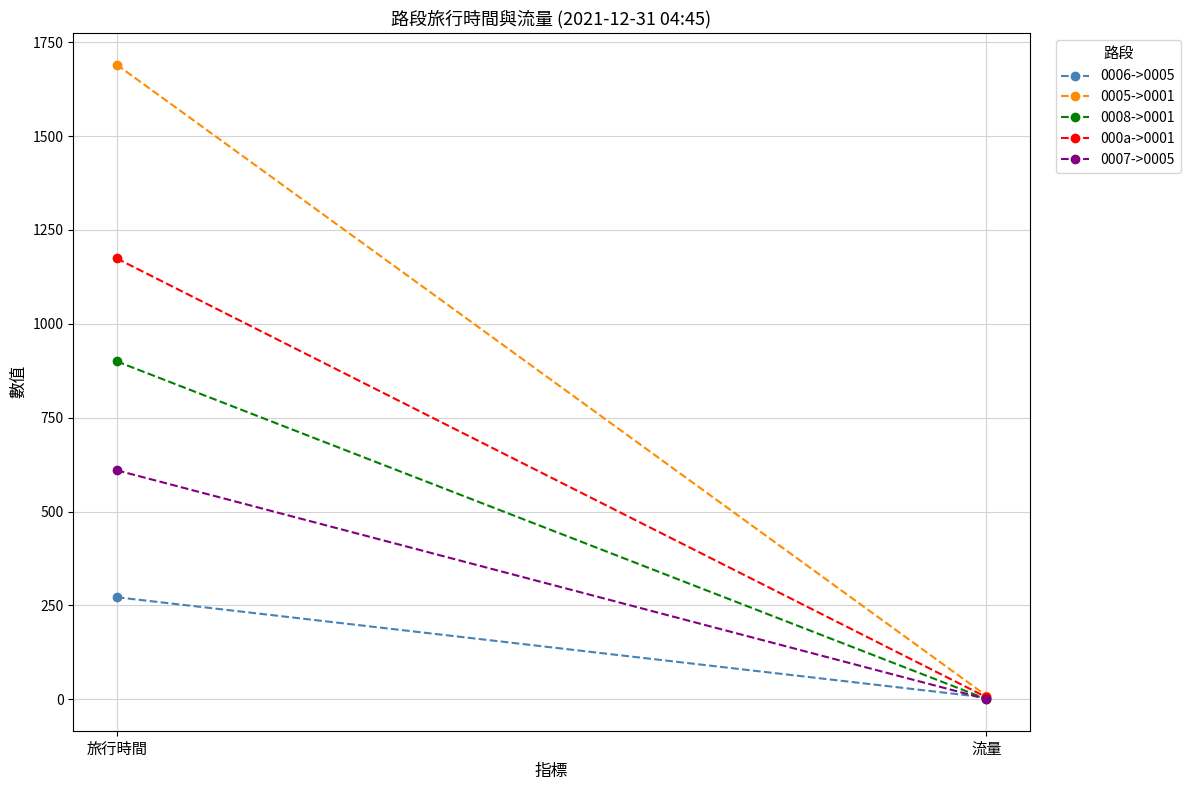

Reading right to left, transcribe all the data shown in this chart.

0006->0005: 5	272
0005->0001: 10	1690
0008->0001: 1	900
000a->0001: 6	1174
0007->0005: 1	610